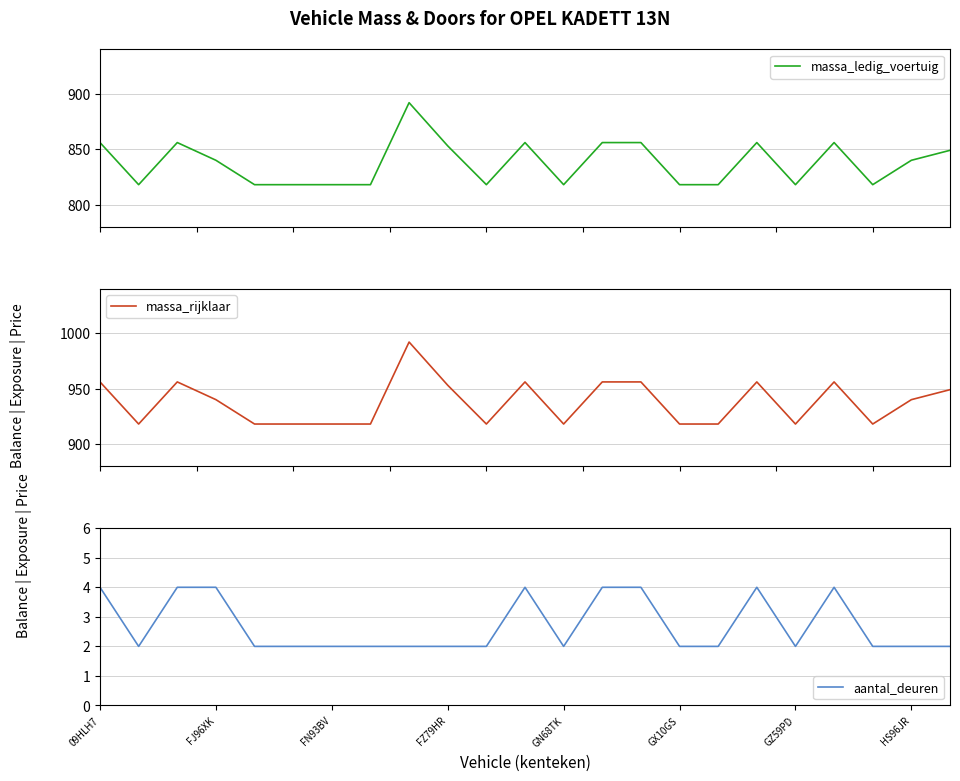

How many interior local valleys does the massa_rijklaar series have?

5